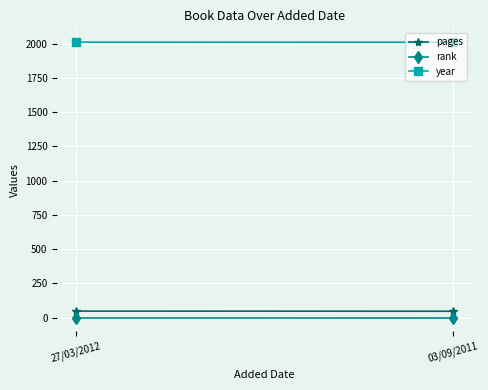

Between 03/09/2011 and 27/03/2012, which is larger?

27/03/2012